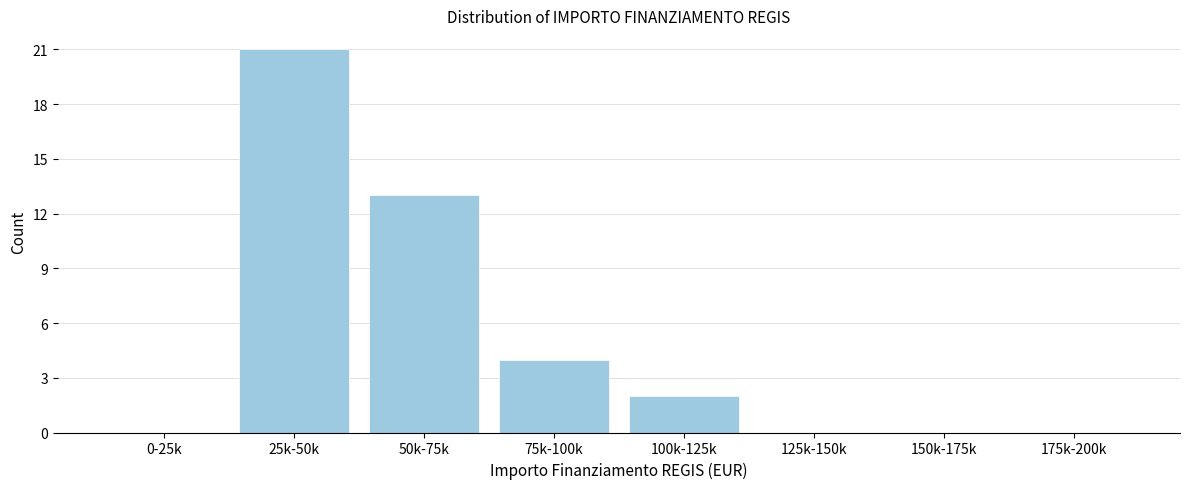

Reading left to right, transcribe all the data shown in this chart.

0-25k=0	25k-50k=21	50k-75k=13	75k-100k=4	100k-125k=2	125k-150k=0	150k-175k=0	175k-200k=0